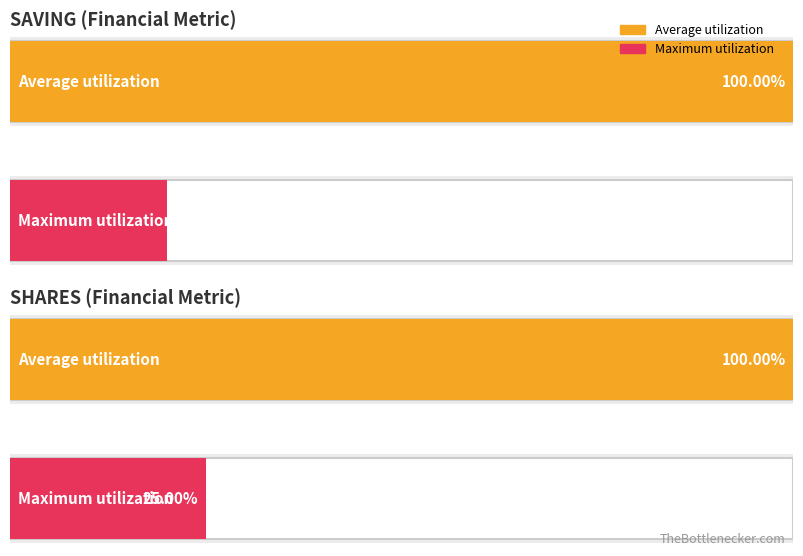

Which series has the widest spread of values?

SAVING